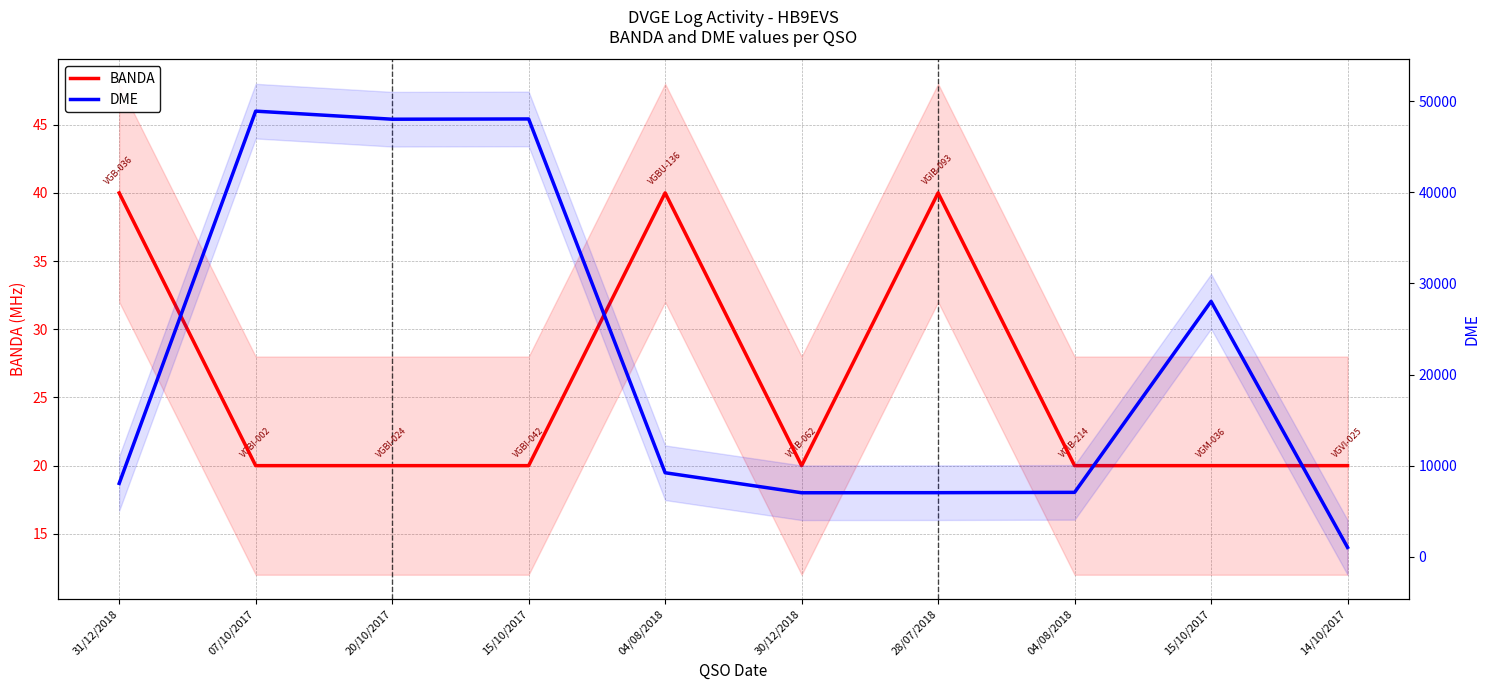

Reading right to left, list all the values displayed in this chart.

BANDA: 20	20	20	40	20	40	20	20	20	40
DME: 1018	28030	7062	7027	7018	9214	48055	48026	48913	8045